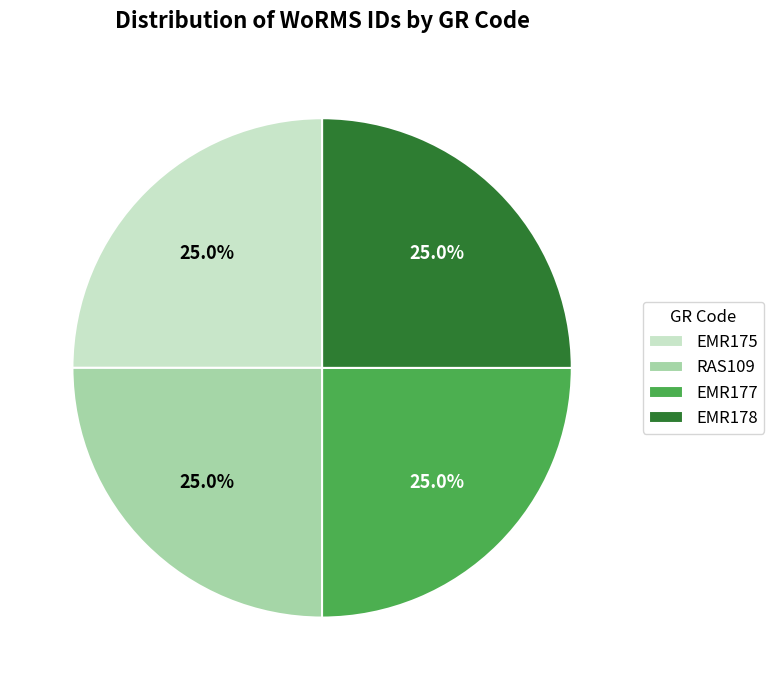

Is EMR177 the majority of the pie?

No